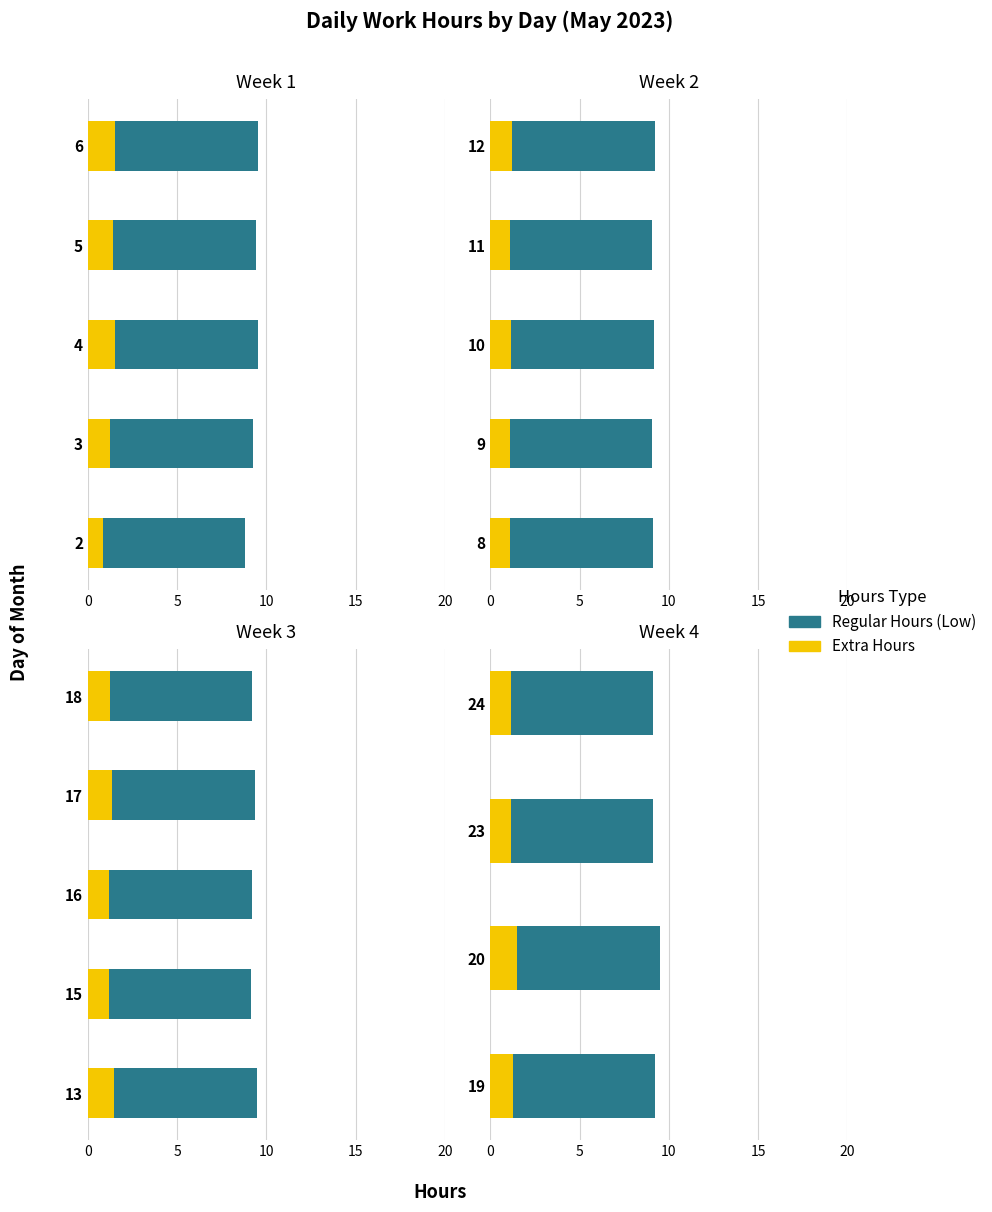

The YES series shows 1.1 at 23. True or false?

True